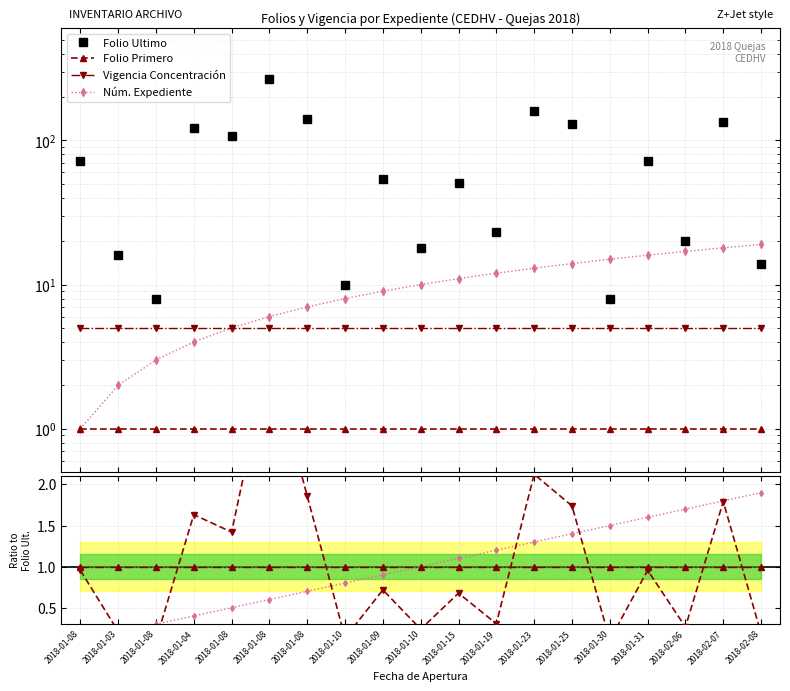

How many data points in Num Expediente are above 10?

9